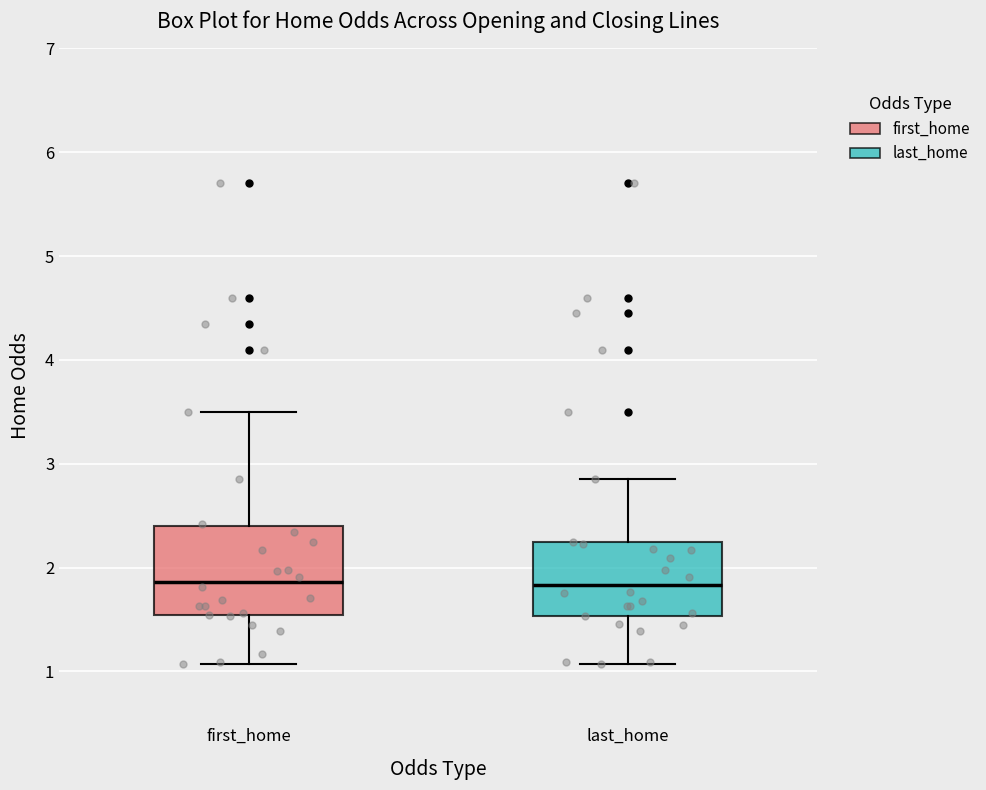

Which box is the tallest, from its lower edge to its upper edge?

first_home